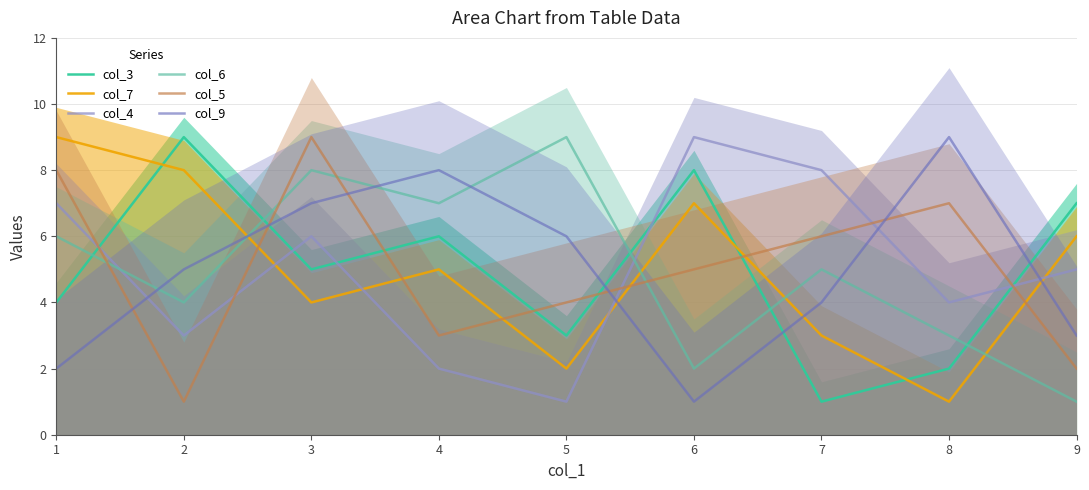

What is the sum of all col_3 values?

45